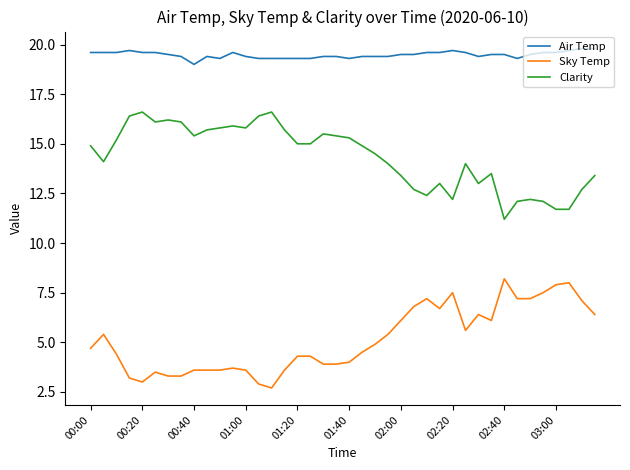

In Clarity, how many points are higher than both neighbors (excluding endpoints)?

9